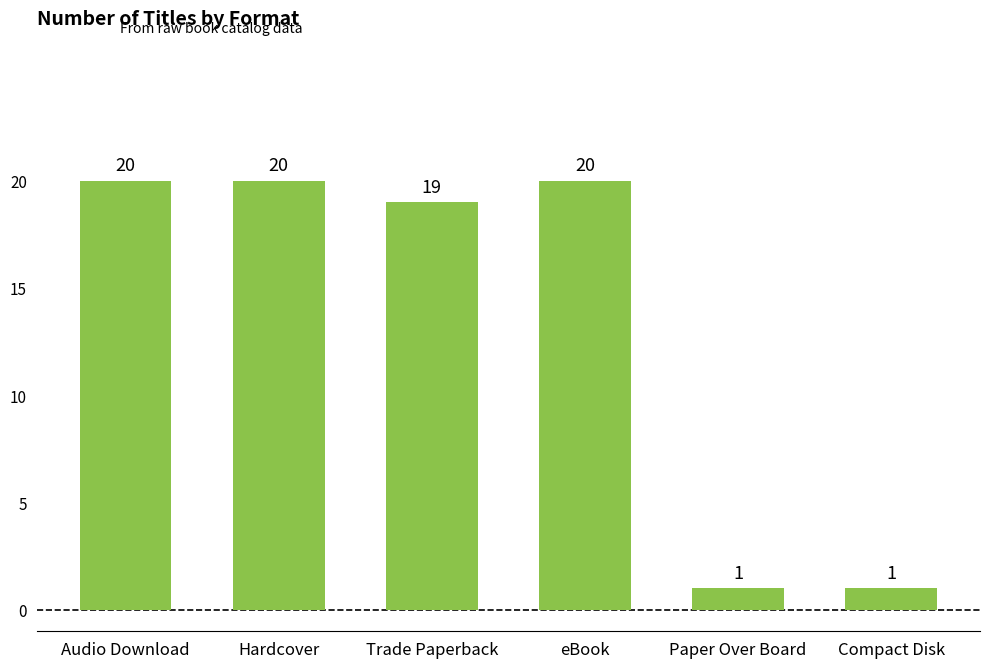

The value at Trade Paperback is 7. True or false?

False